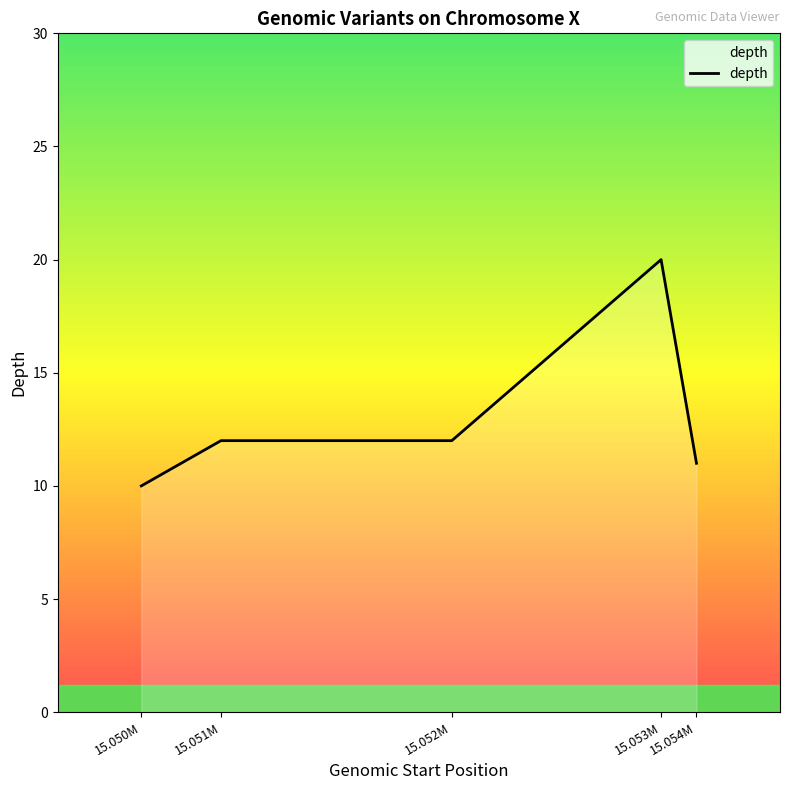

At which category does the chart reach its minimum across all series?

15.050M